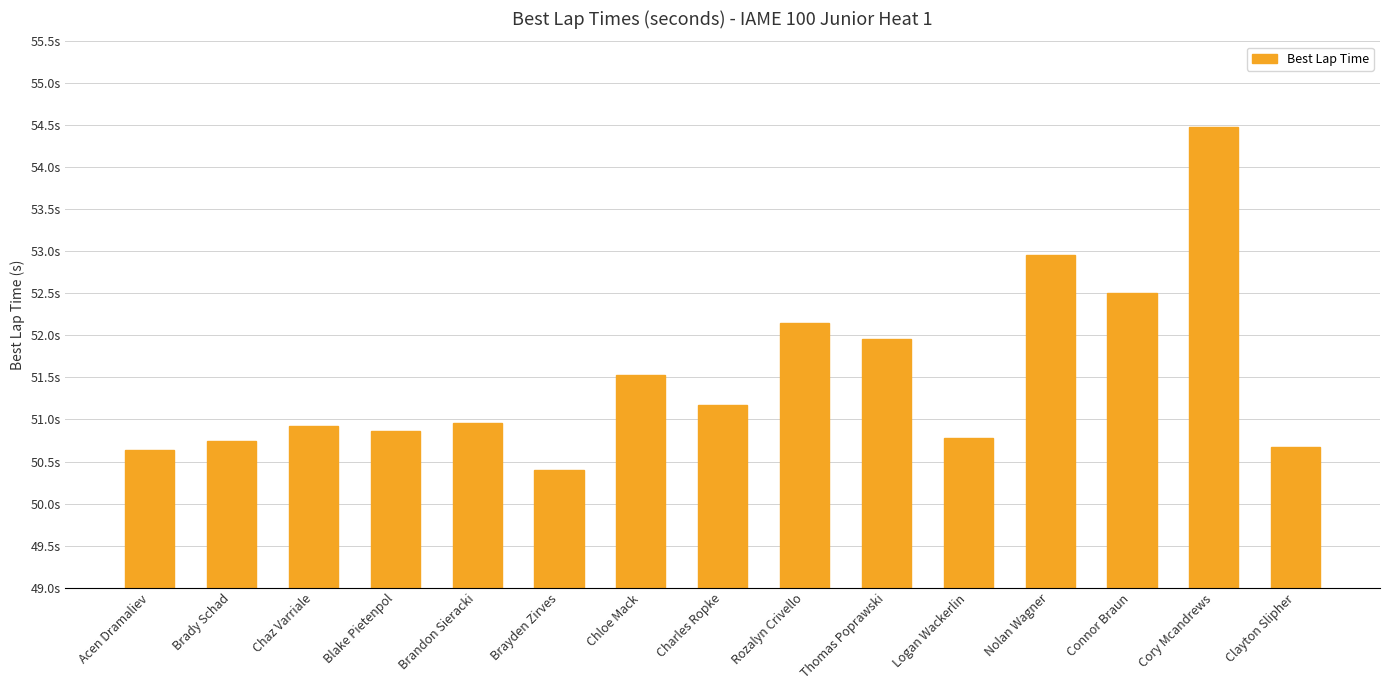

Rank the categories by value from lowest to highest.

Brayden Zirves, Acen Dramaliev, Clayton Slipher, Brady Schad, Logan Wackerlin, Blake Pietenpol, Chaz Varriale, Brandon Sieracki, Charles Ropke, Chloe Mack, Thomas Poprawski, Rozalyn Crivello, Connor Braun, Nolan Wagner, Cory Mcandrews